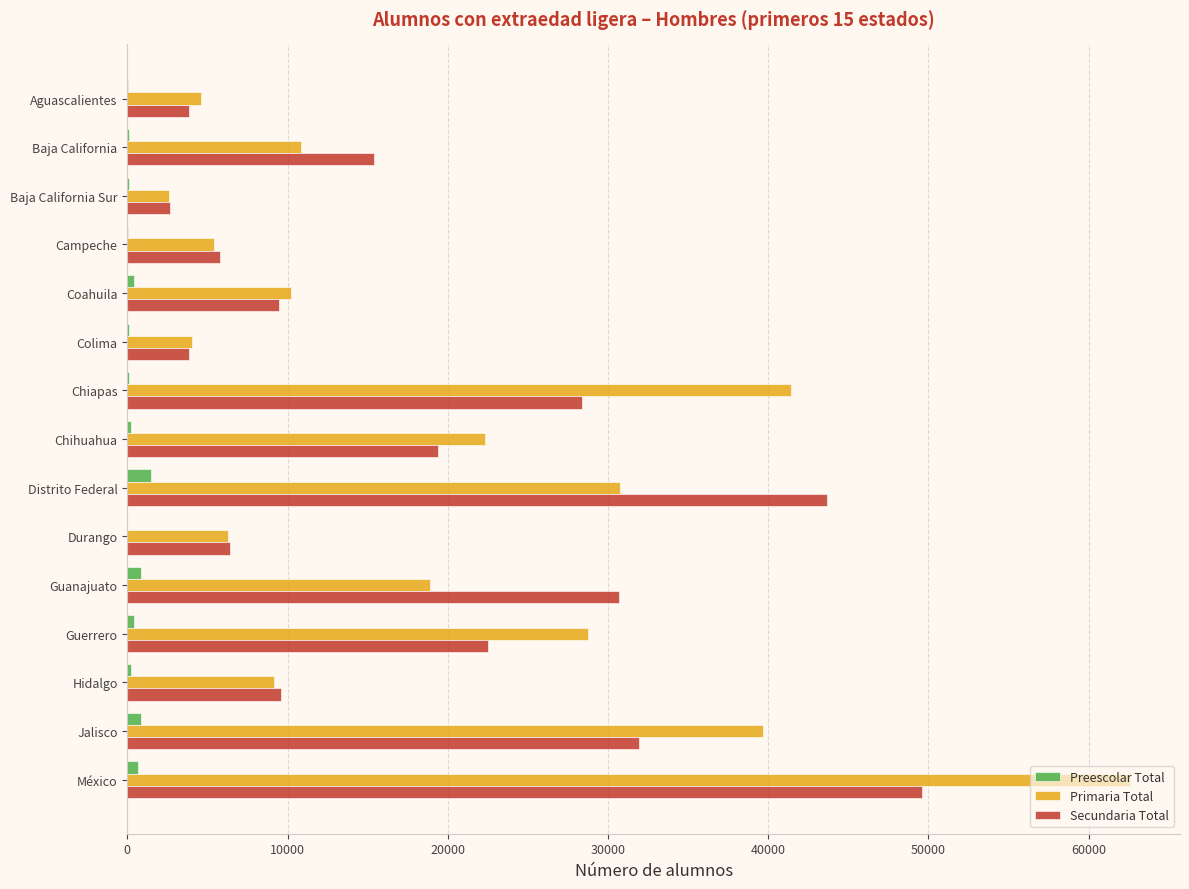

What is the highest value of the Primaria Total series?

62569